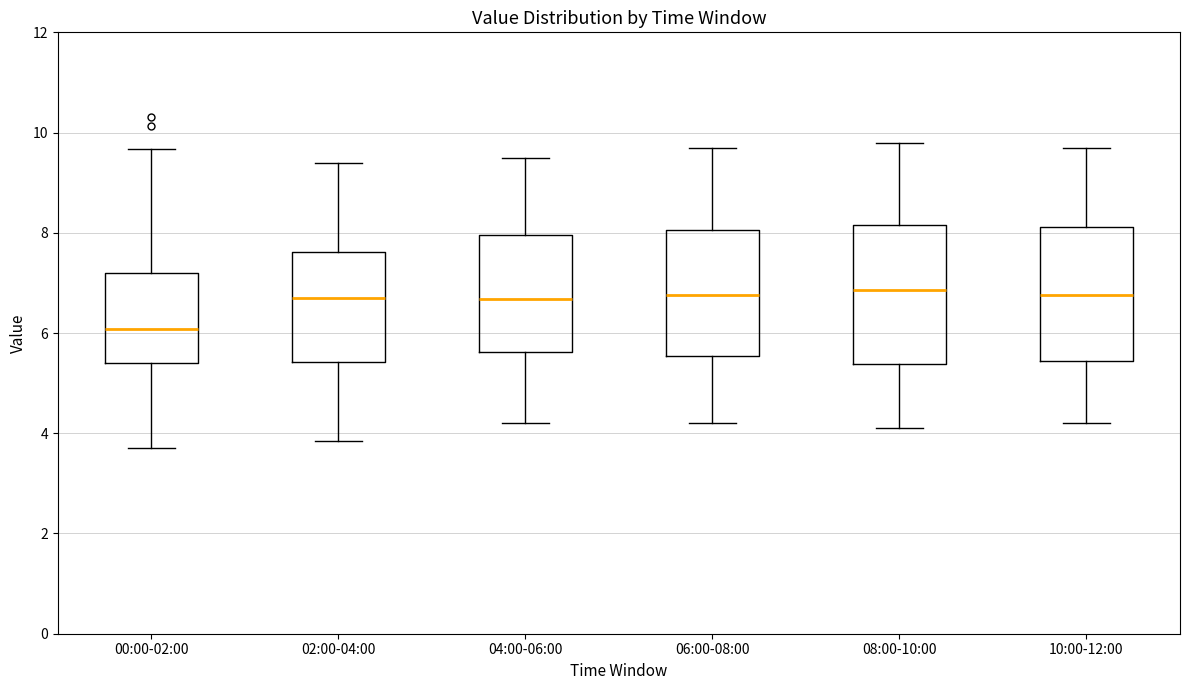

Which box's median line is the lowest?

00:00-02:00